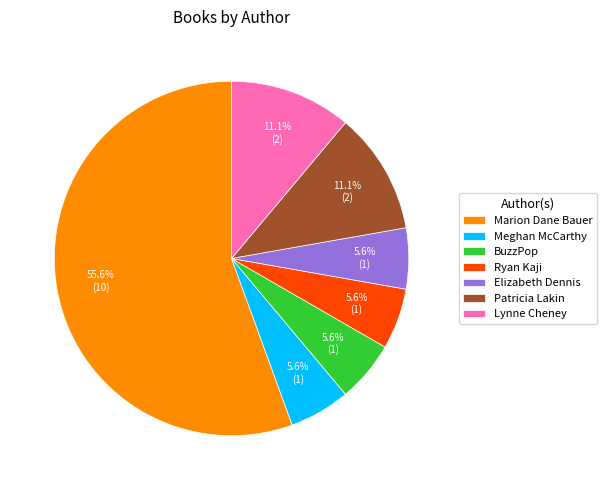

Which has a higher value, Elizabeth Dennis or Lynne Cheney?

Lynne Cheney